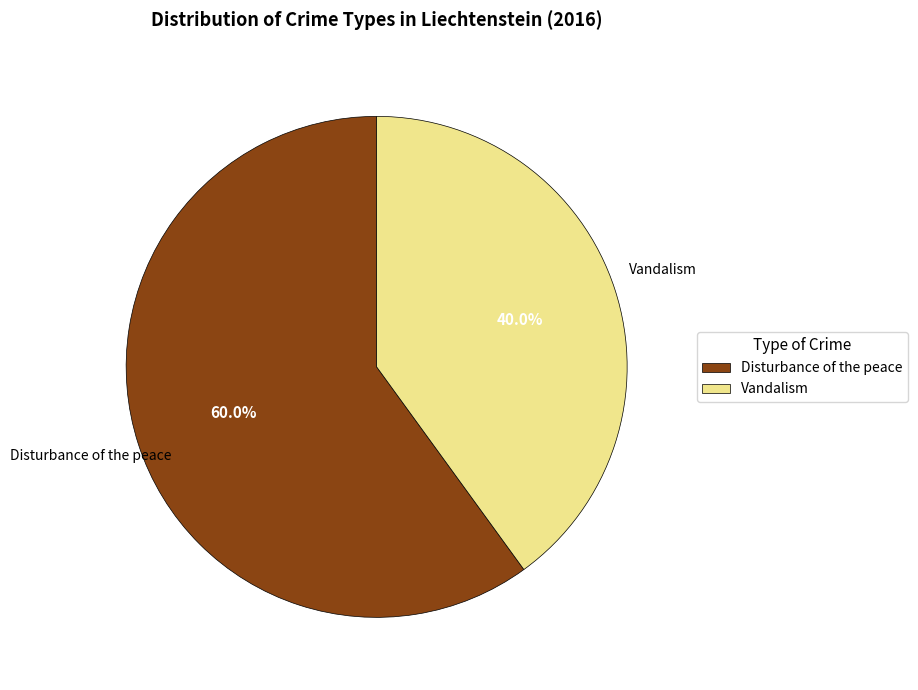

How many slices are in this pie chart?

2